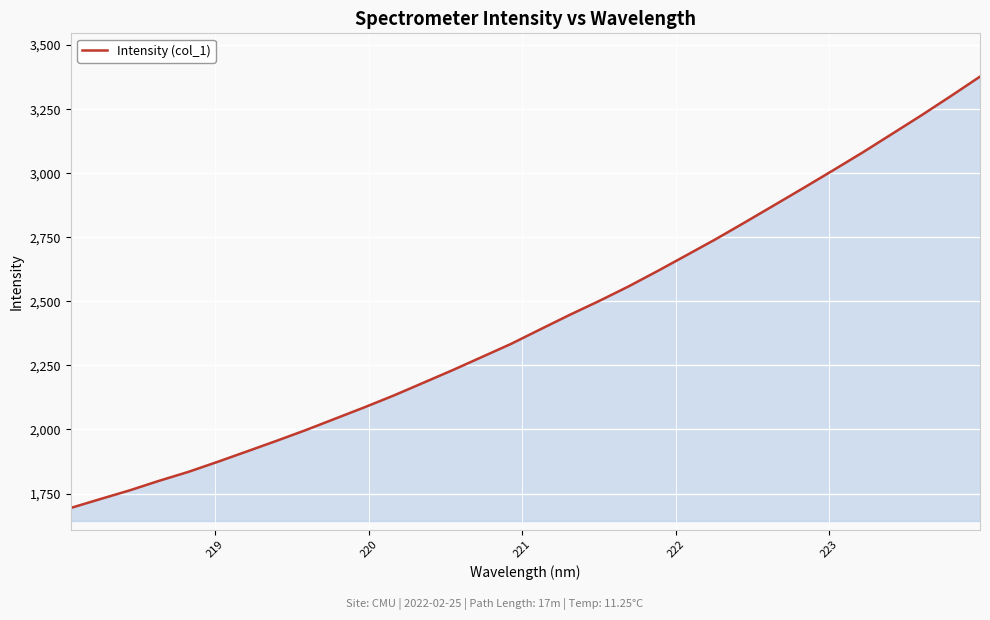

What is the difference between the maximum and minimum values?

1683.4